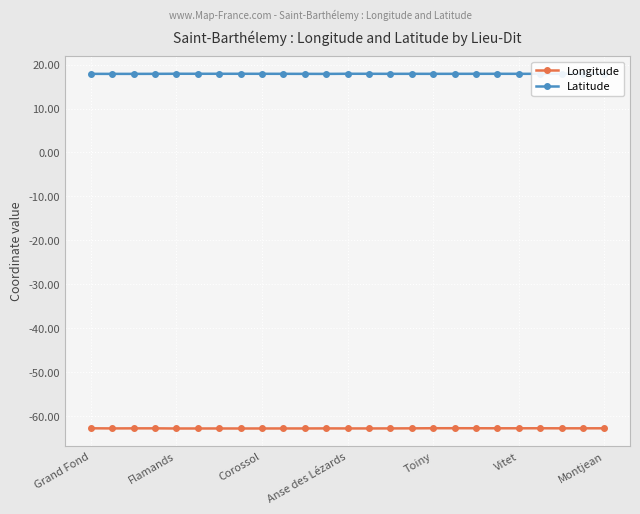

Is this an area chart (filled region under the line)?

No